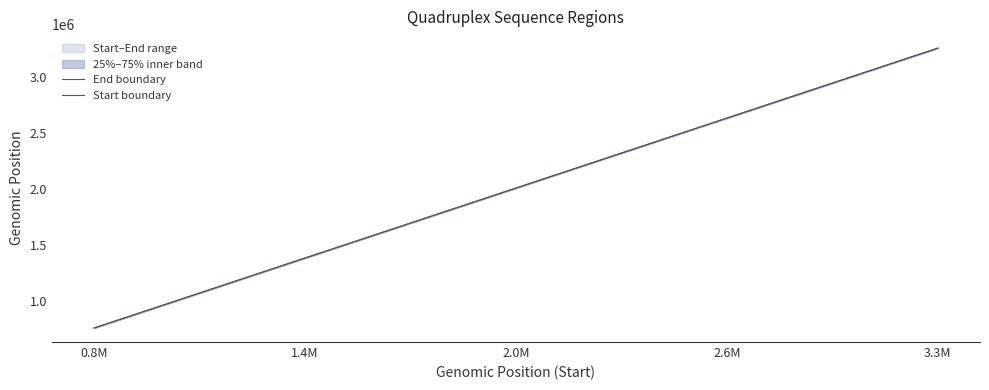

At which label does Start boundary reach its minimum?

0.8M